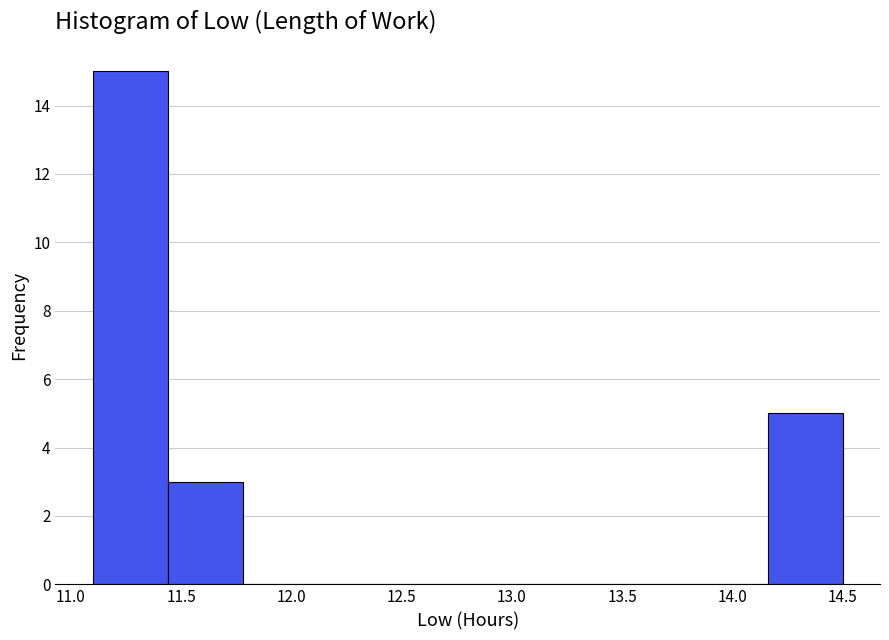

Reading left to right, list every bar in this chart as the range it spans on the x-axis followed by its height. Neither the bar edges nor the heights are printed on the chart, so give them approximately, as read against the axes.

11.10 to 11.44: 15
11.44 to 11.78: 3
11.78 to 12.12: 0
12.12 to 12.46: 0
12.46 to 12.80: 0
12.80 to 13.14: 0
13.14 to 13.48: 0
13.48 to 13.82: 0
13.82 to 14.16: 0
14.16 to 14.50: 5